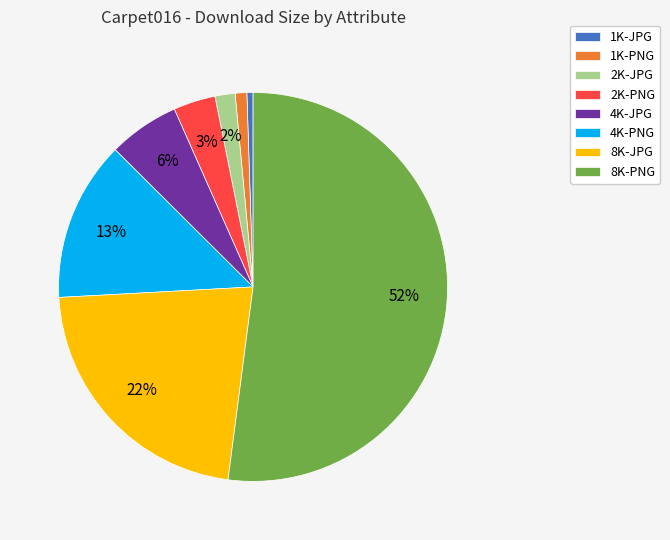

What percentage is the 2K-PNG slice, to the nearest percent?

3%